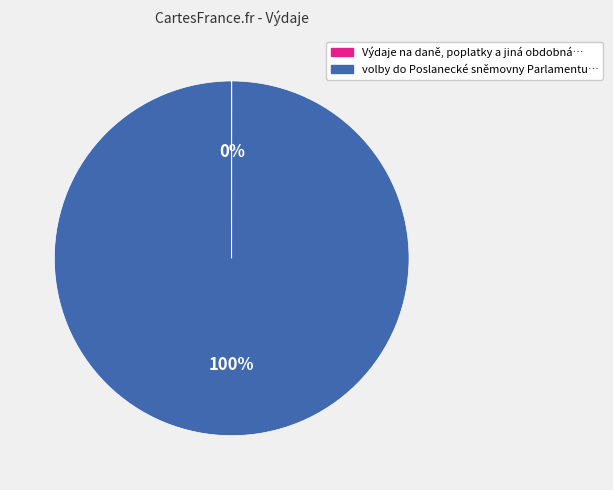

True or false: volby do Poslanecké sněmovny Parlamentu… accounts for 88% of the total.

False